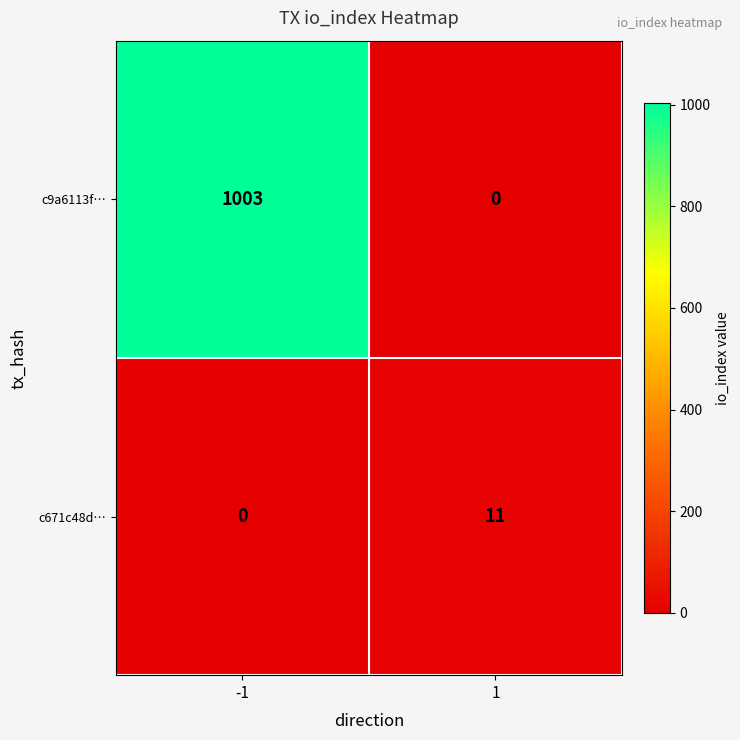

What is the highest value of the c9a6113f… series?

1003